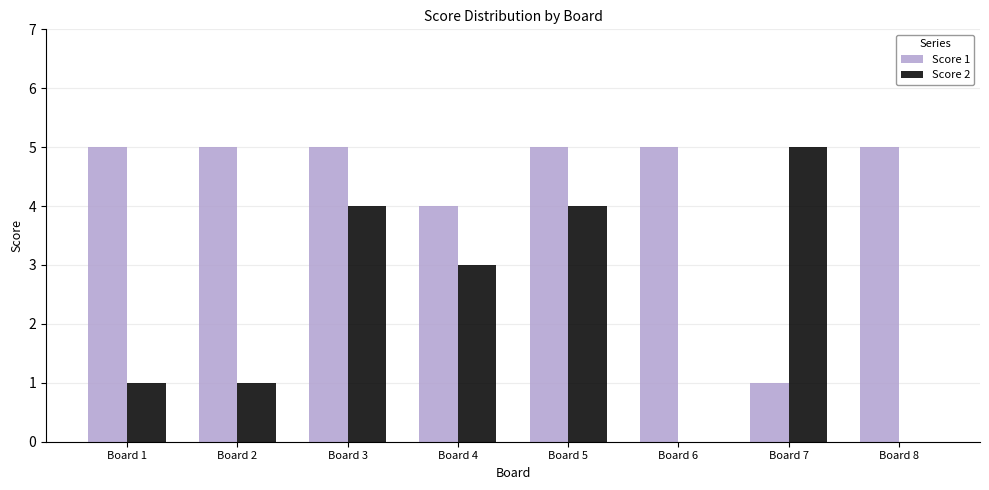

Is it true that Score 2 equals 1 at Board 1?

True